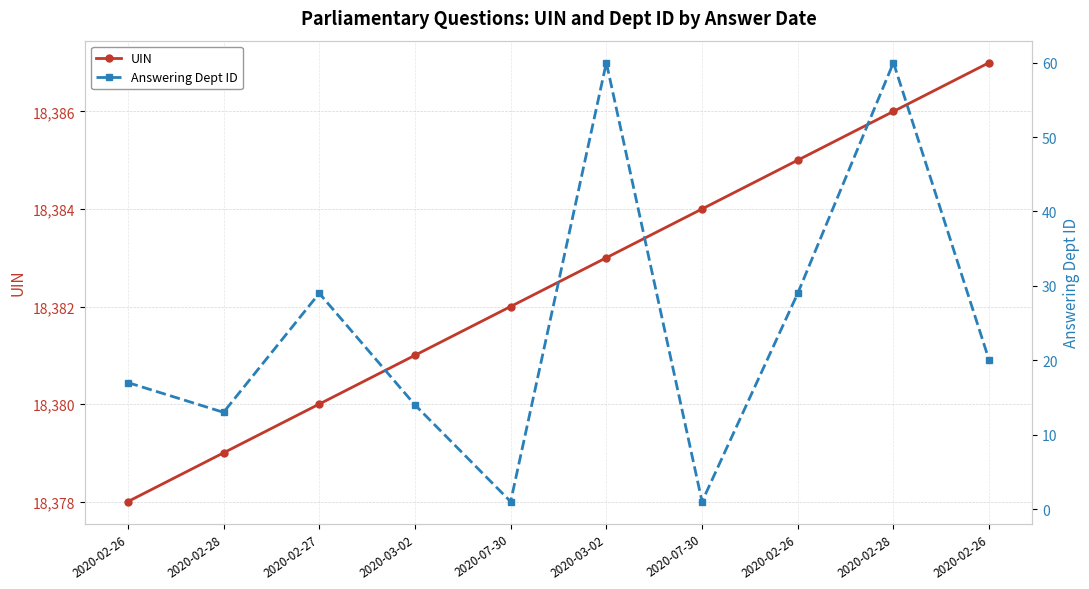

True or false: UIN and Answering Dept ID intersect in this chart.

False